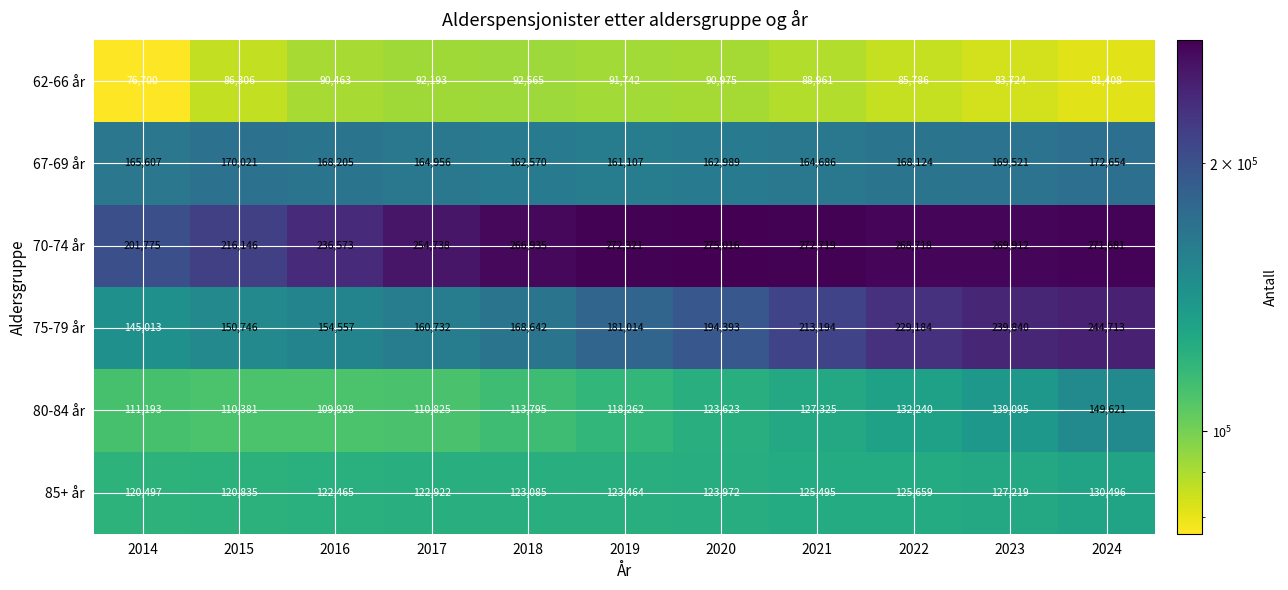

List the series in order of their peak value, highest first.

70-74 år, 75-79 år, 67-69 år, 80-84 år, 85+ år, 62-66 år